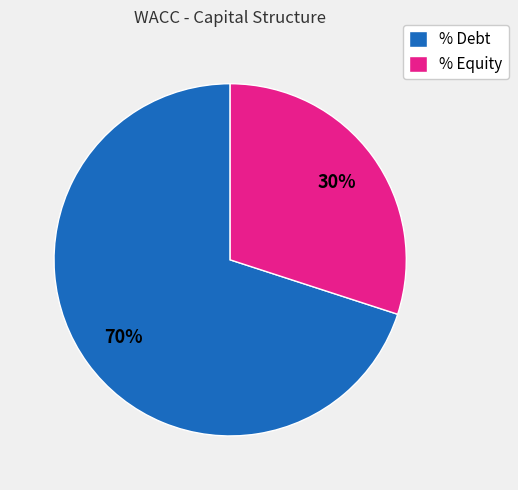

Is there a majority slice in this chart?

Yes